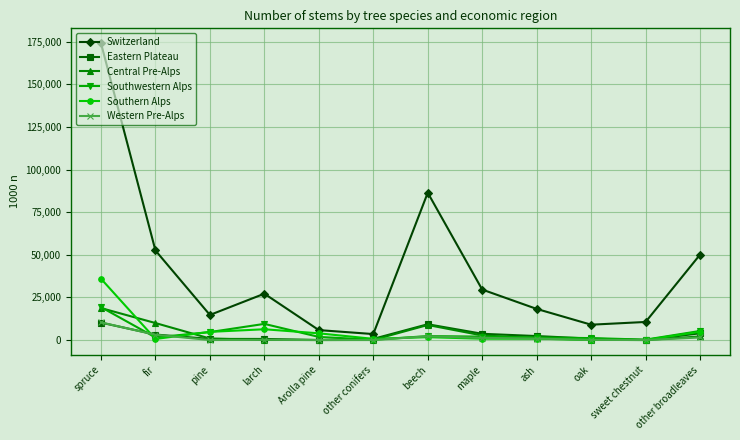

The Switzerland series shows 12440 at fir. True or false?

False